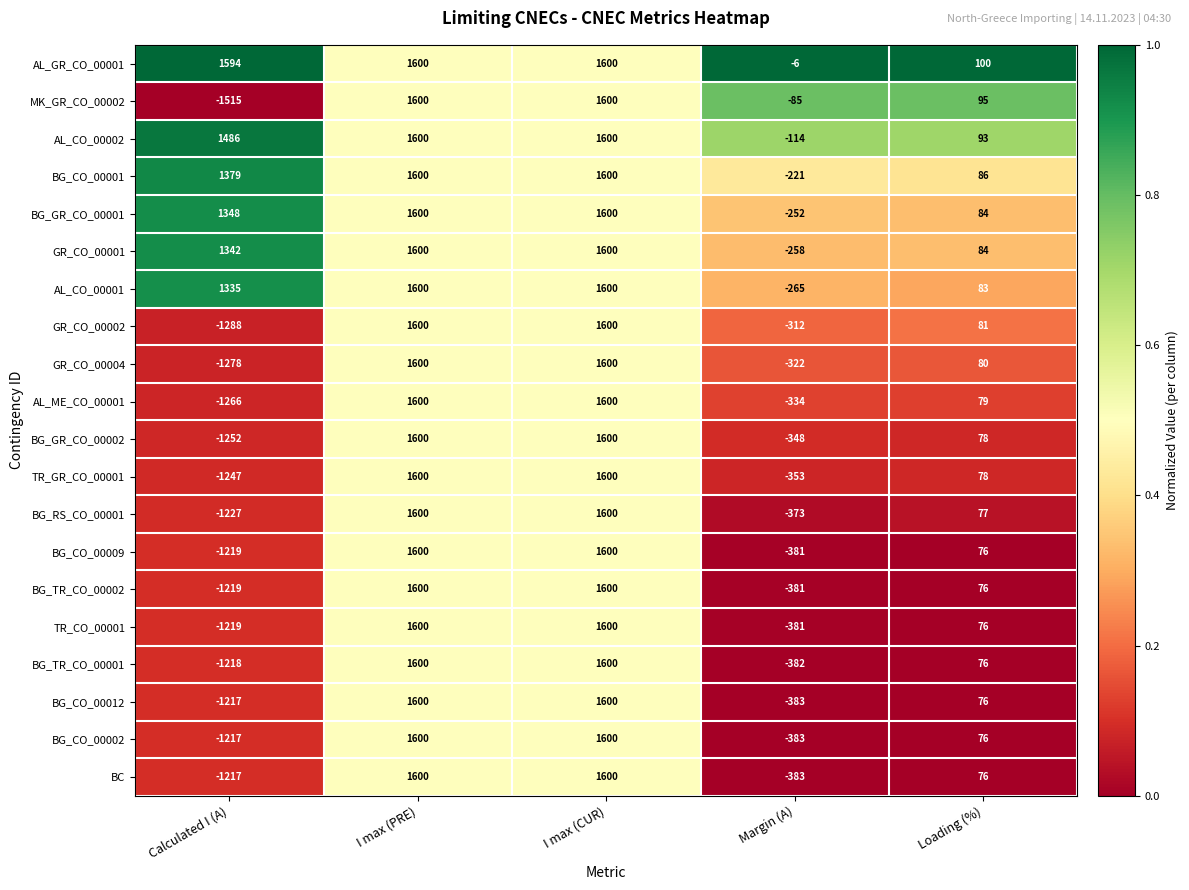

Is it true that AL_GR_CO_00001 equals 1594 at Calculated I (A)?

True